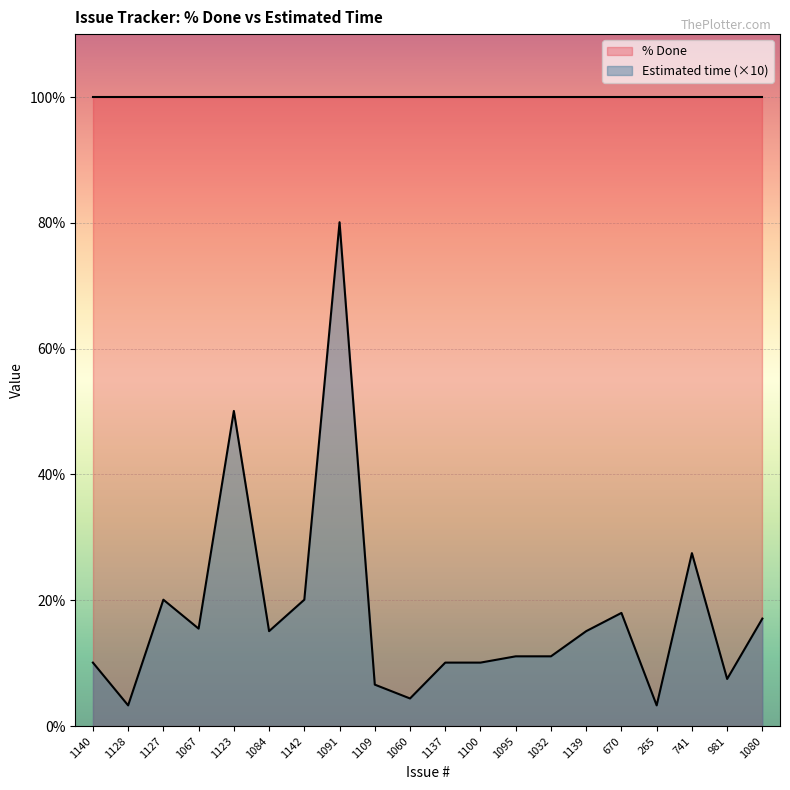

How many points are lower than both their immediate neighbors (excluding endpoints)?

6